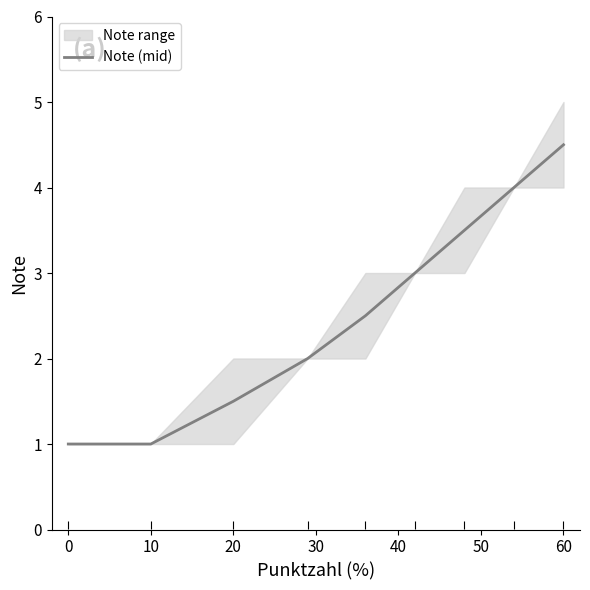

What is the sum of all values?

23.0